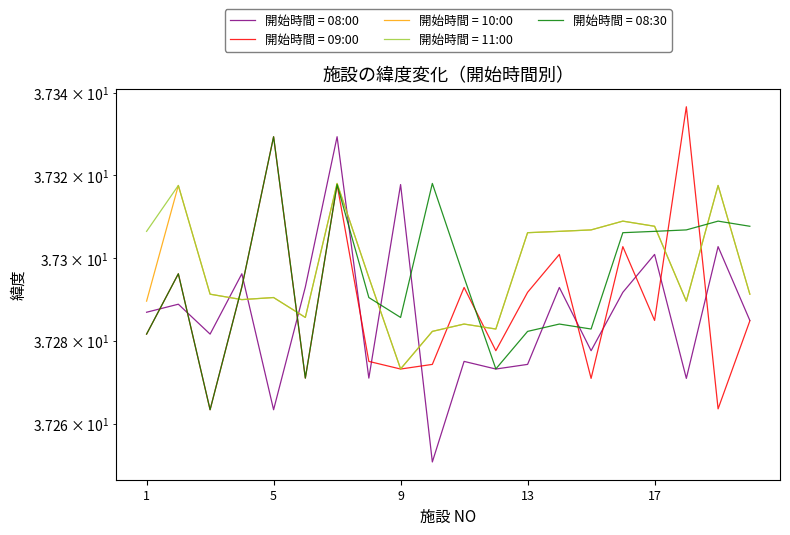

Which has a higher value, 8 or 14?

14